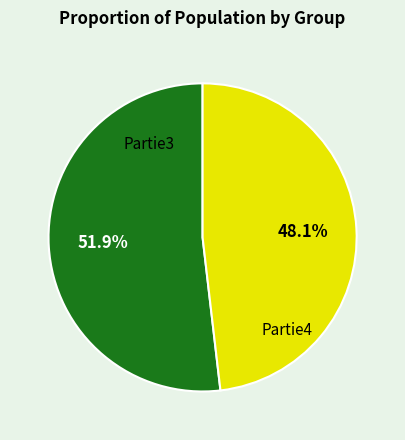

How many slices are in this pie chart?

2